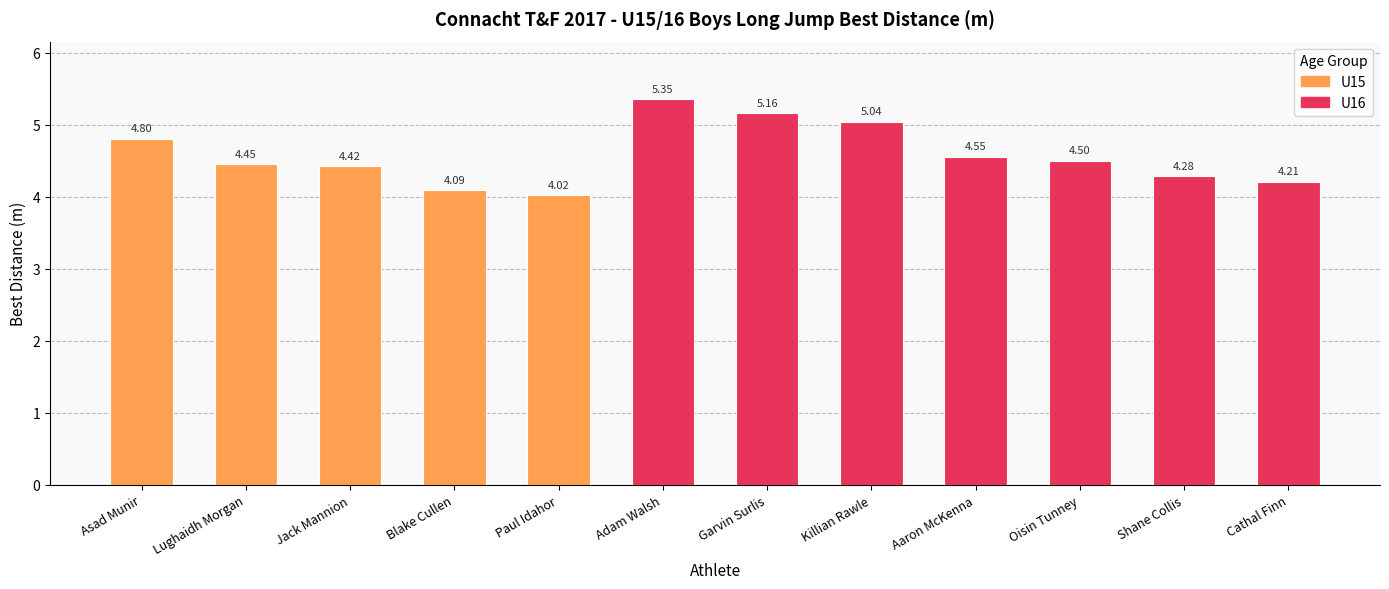

Approximately how many times larger is the value at Blake Cullen compared to Lughaidh Morgan?

0.9